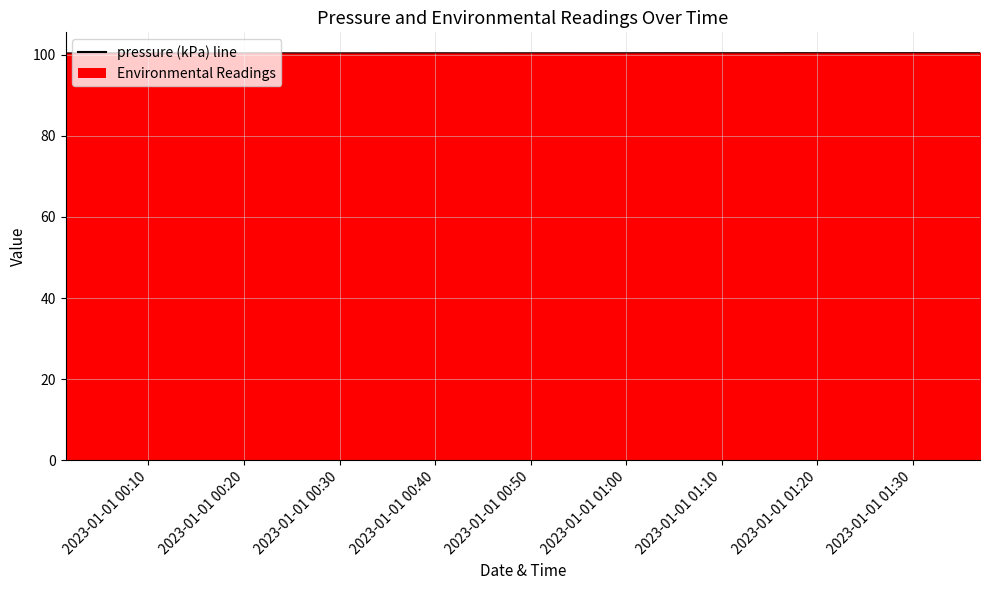

Is it true that the value at 2023-01-01 01:30 is 100.4?

True